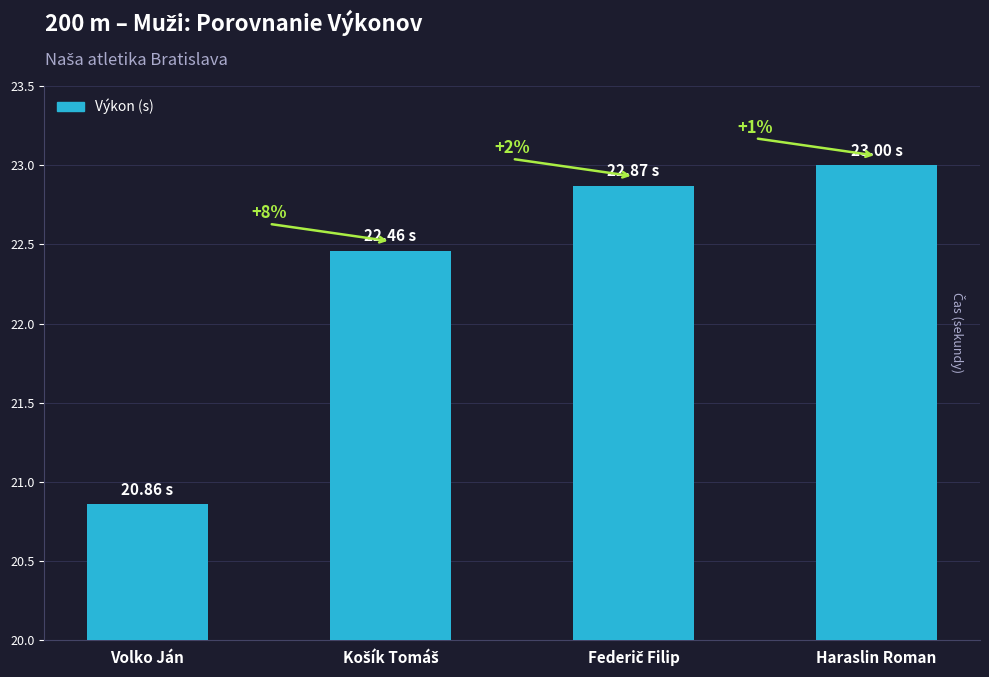

How many bars are there in total?

4